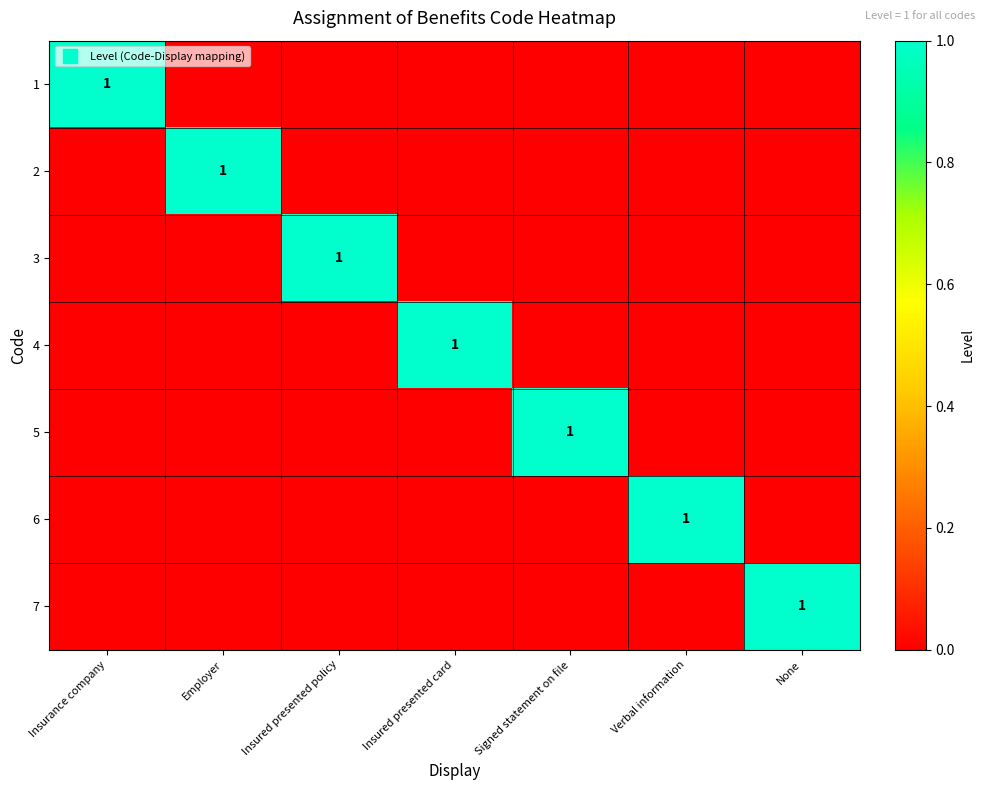

Is it true that 5 equals 0 at Insured presented policy?

True